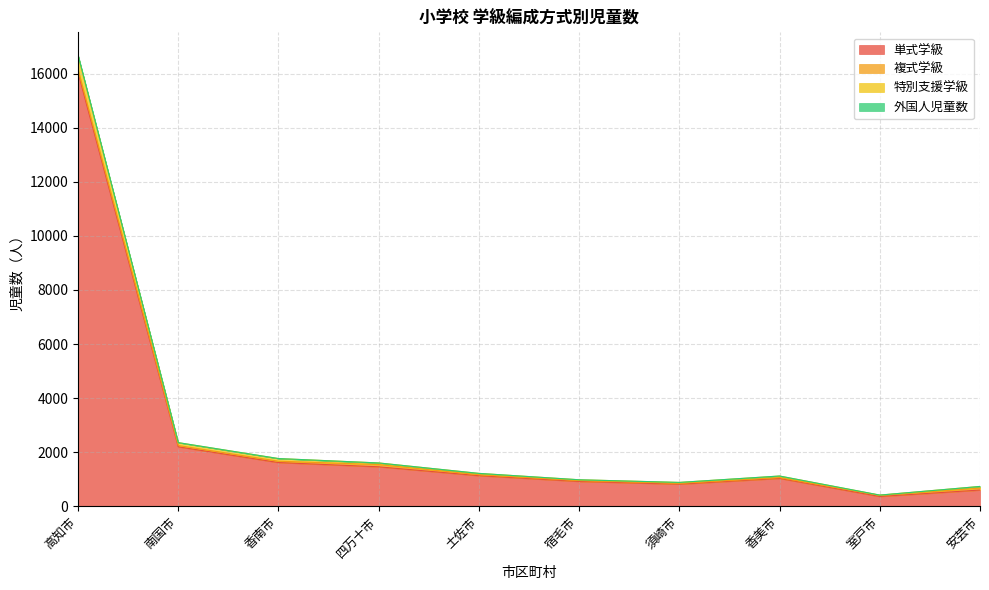

What is the sum of the 単式学級 values at 香南市 and 須崎市?

2428